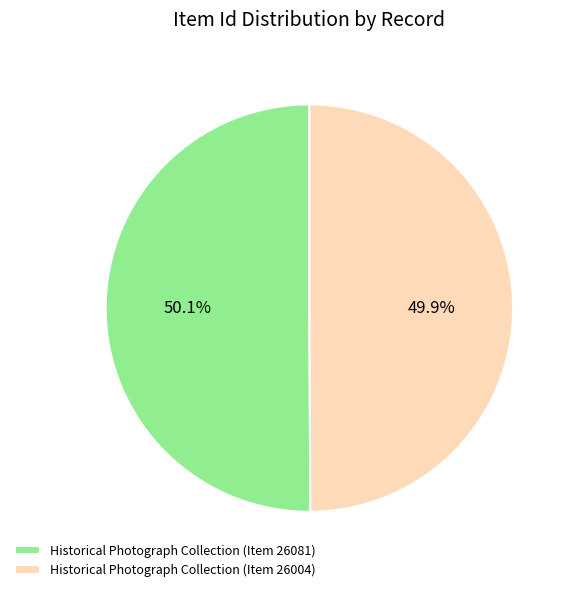

What percentage do Historical Photograph Collection (Item 26004) and Historical Photograph Collection (Item 26081) together represent?

100.0%